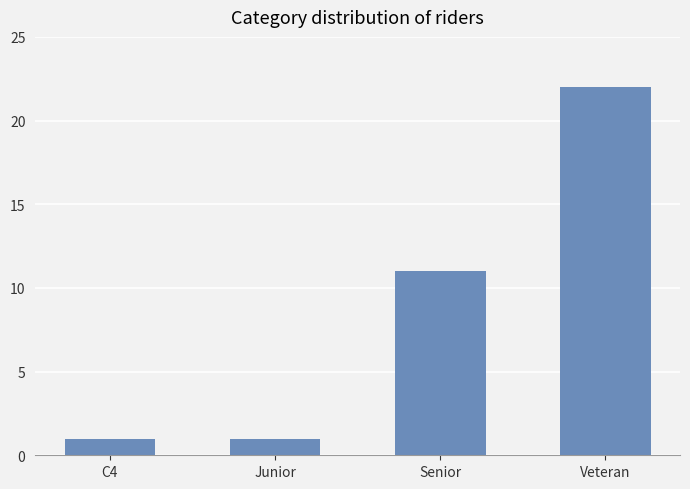

What is the change in value from C4 to Veteran?

+21